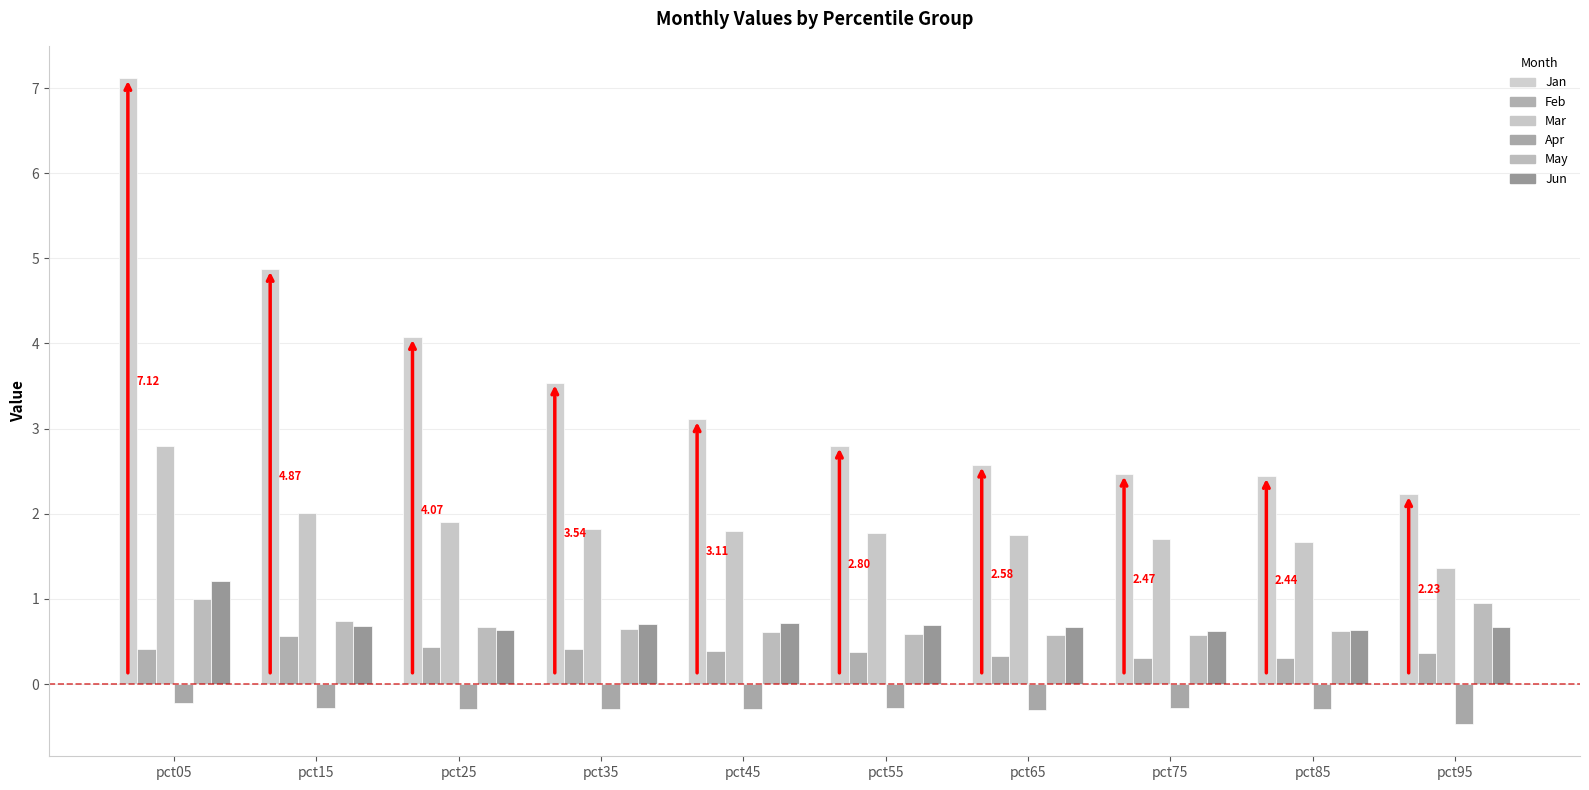

How many bars are there in each group?

6